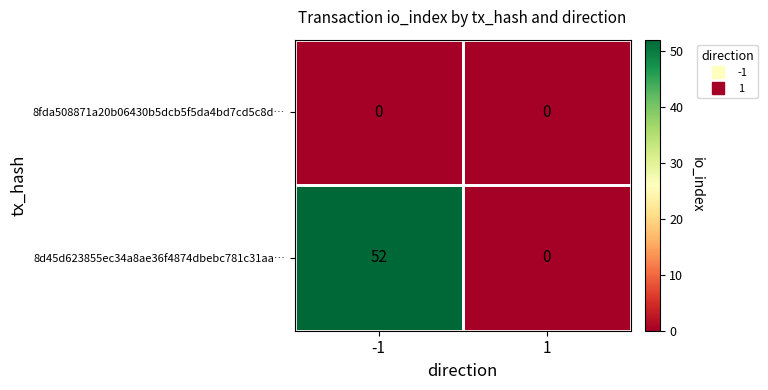

What is the total value across all series at -1?

52